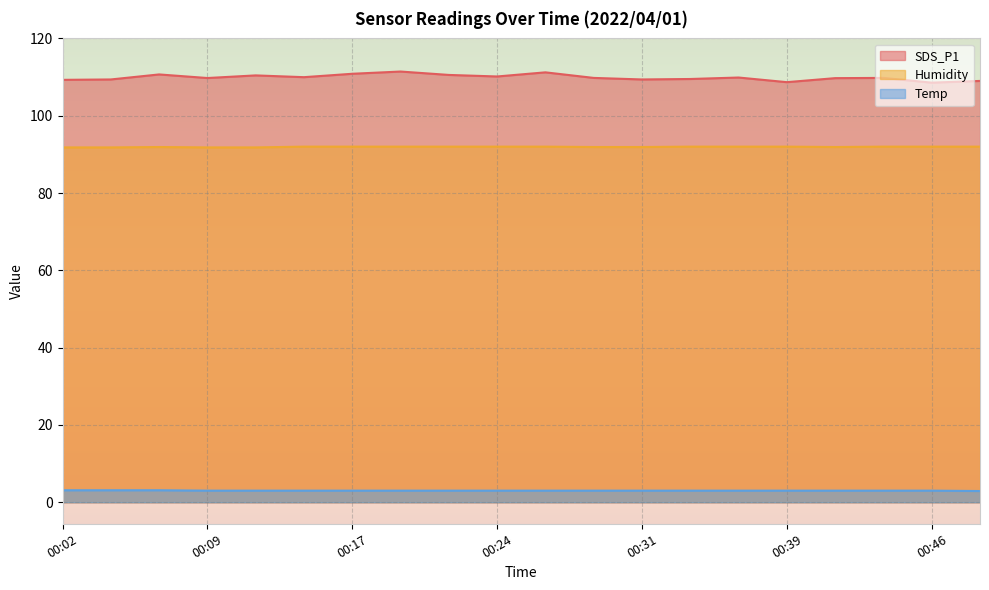

What is the average value of the SDS_P1 series?

109.9